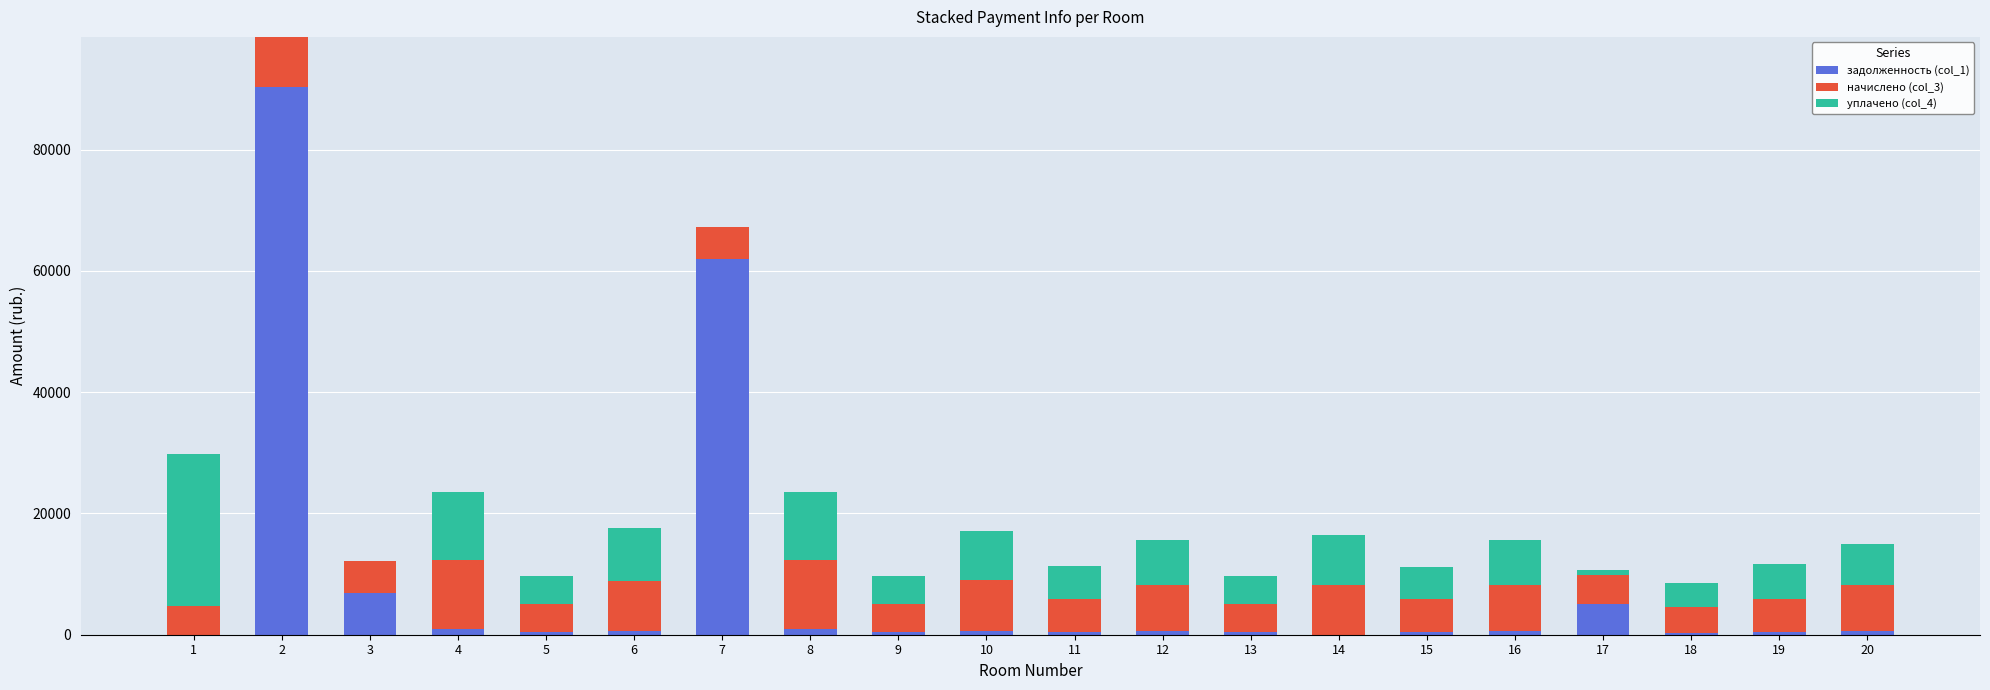

What is the maximum value for задолженность (col_1)?

90393.1